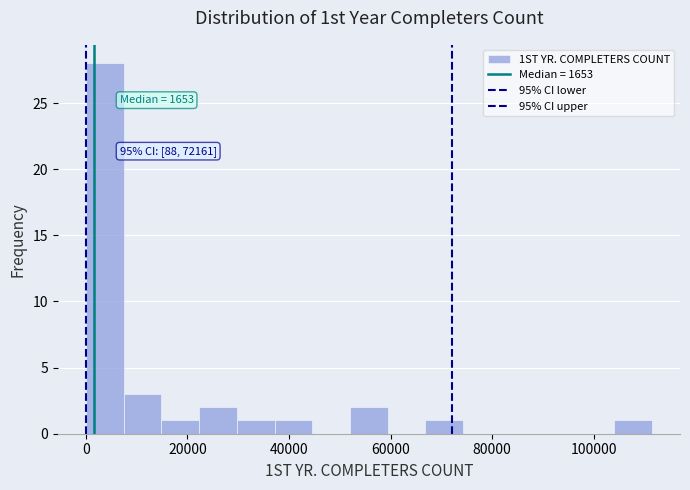

Around what value on the x-axis is the tallest bar? Give the approximate position of its centre, as read against the axis.

4000